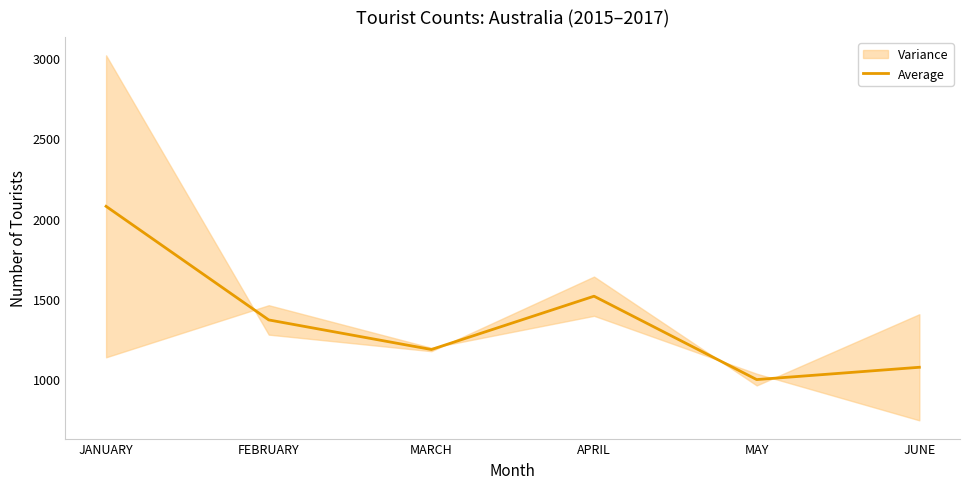

Reading left to right, what are all the values shown in this chart?

2076.0	1369.5	1185.5	1517.0	998.5	1075.0